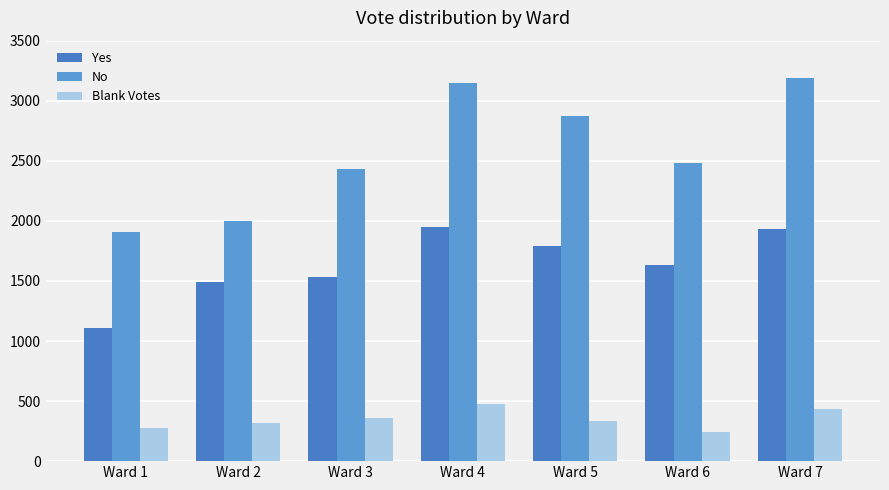

What is the difference between the highest and lowest values at Ward 2?

1682